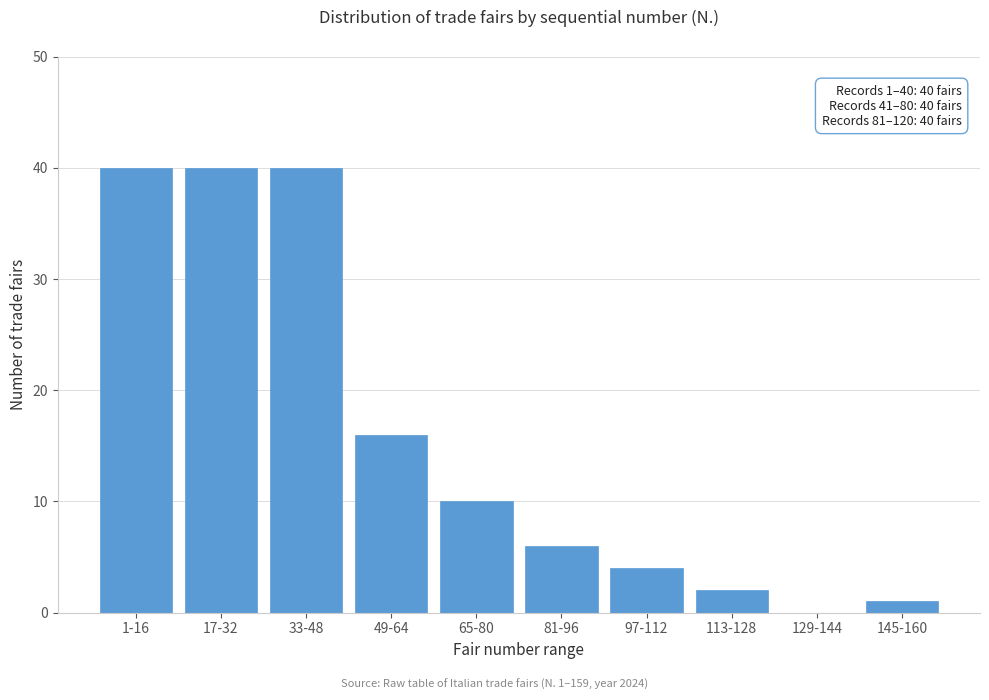

Reading left to right, what are all the values shown in this chart?

1-16=40	17-32=40	33-48=40	49-64=16	65-80=10	81-96=6	97-112=4	113-128=2	129-144=0	145-160=1